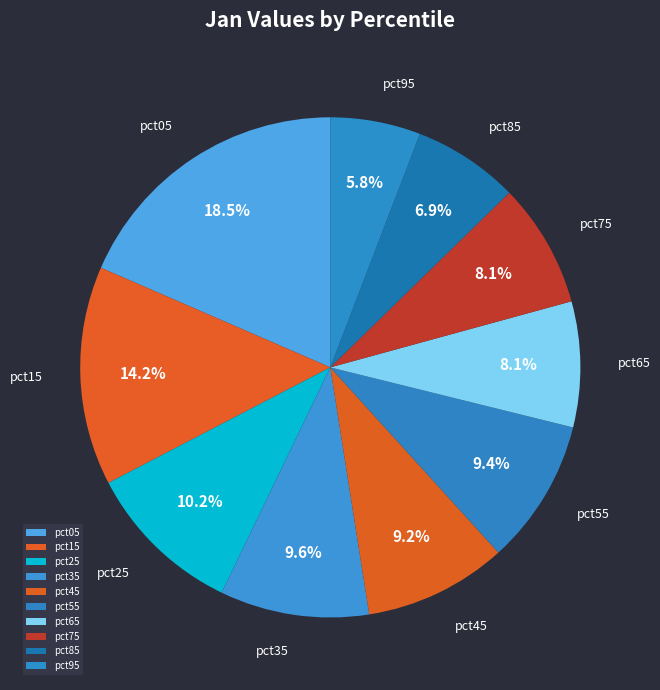

Is pct85 the majority of the pie?

No